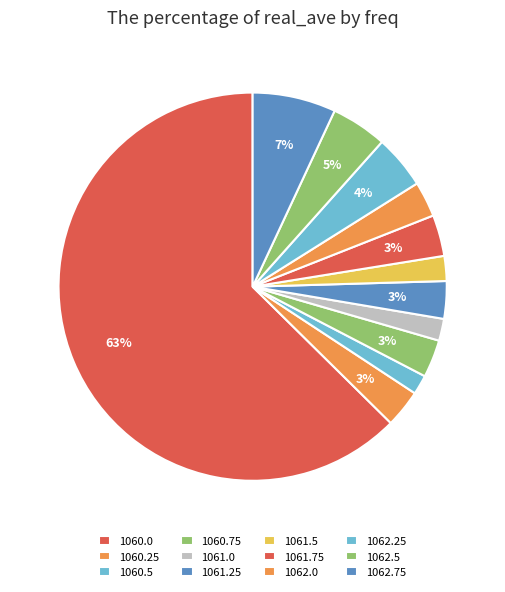

True or false: 1062.0 accounts for 1% of the total.

False